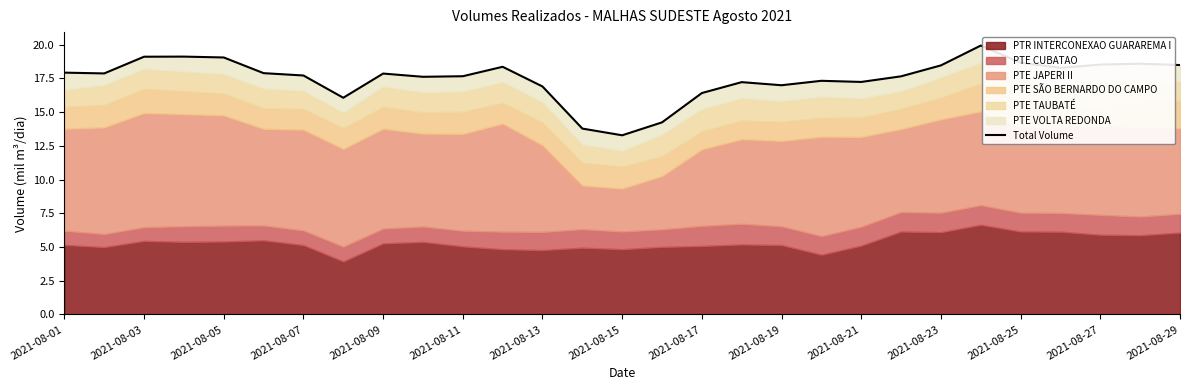

Does the chart have visible grid lines?

No